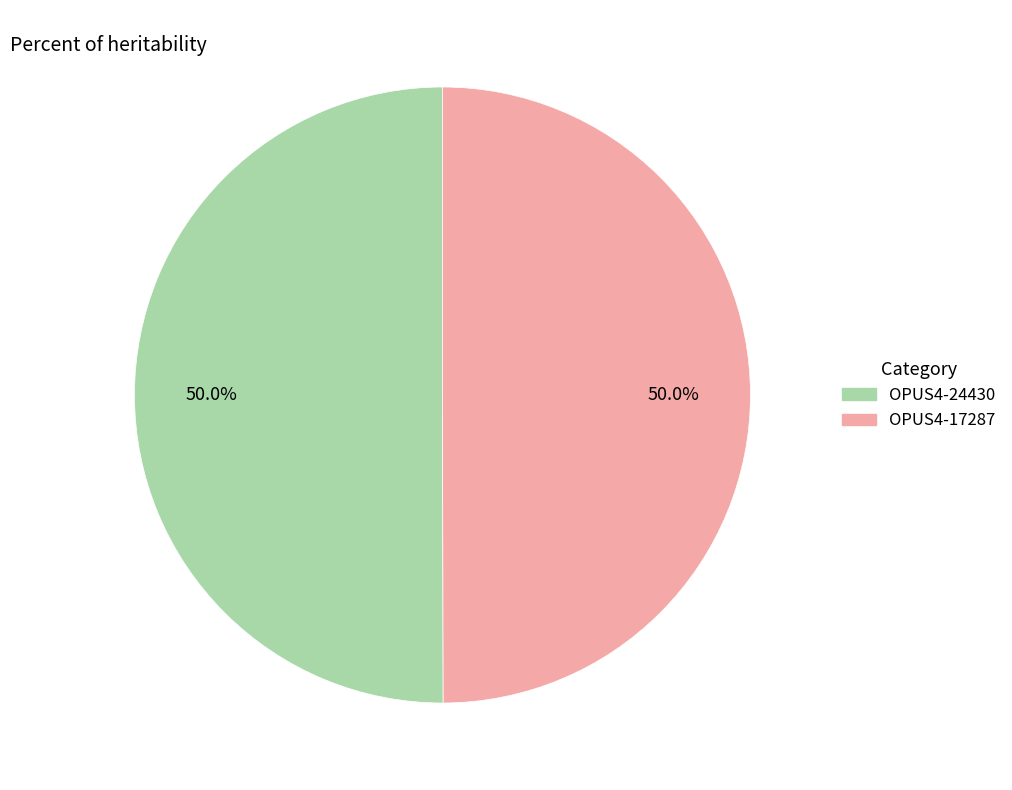

What percentage do OPUS4-24430 and OPUS4-17287 together represent?

100.0%